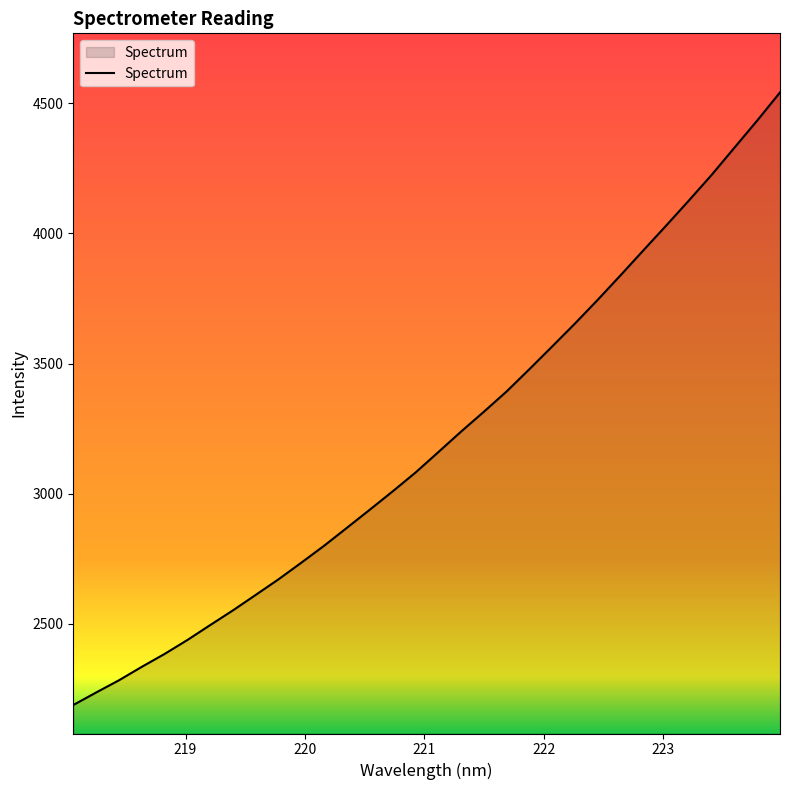

What is the difference between the maximum and minimum values?

2353.4